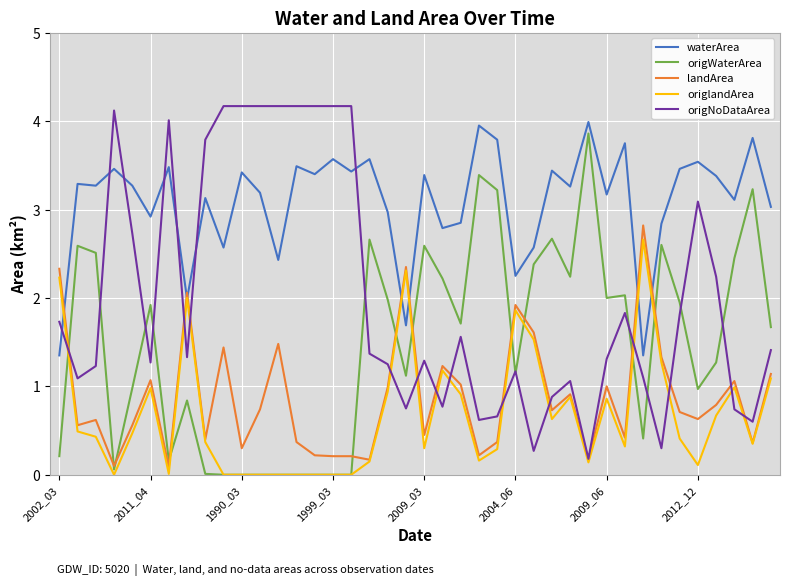

After their last crossing, which series has the higher values: waterArea or origNoDataArea?

waterArea